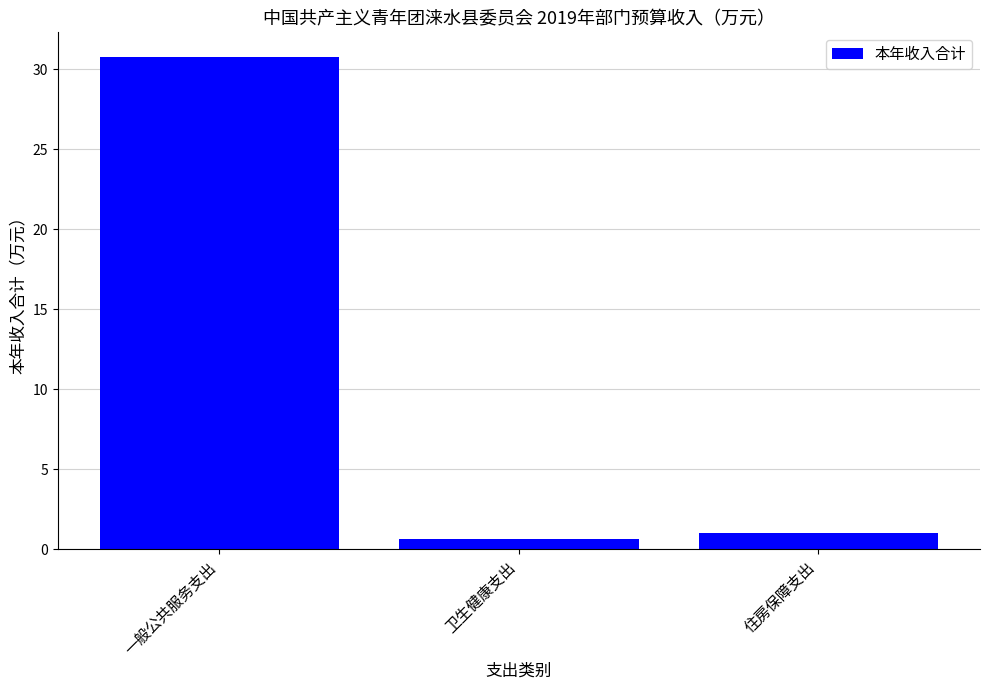

What is the change in value from 一般公共服务支出 to 卫生健康支出?

-30.1